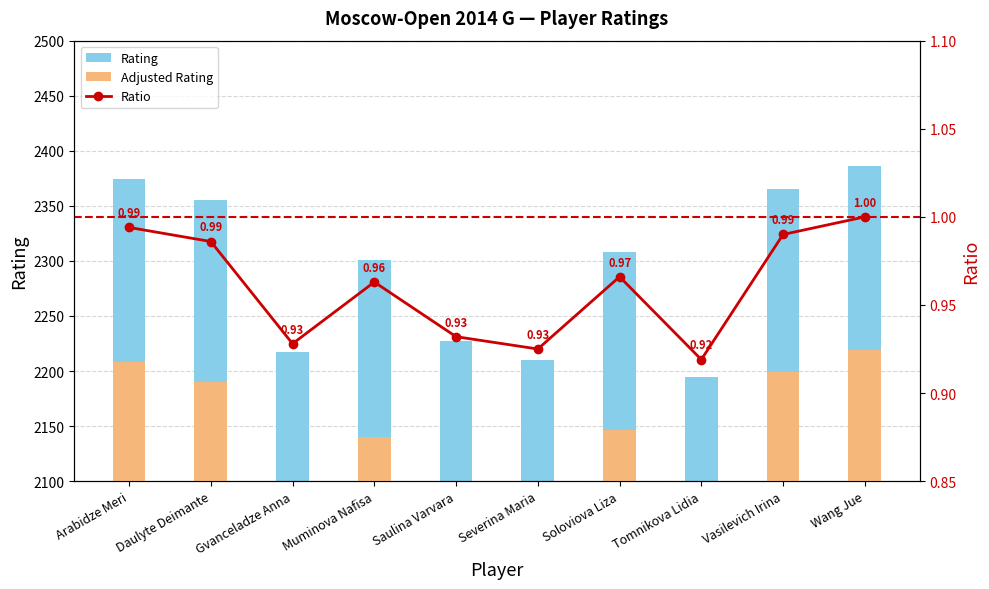

At which category is the sum across all series the highest?

Wang Jue